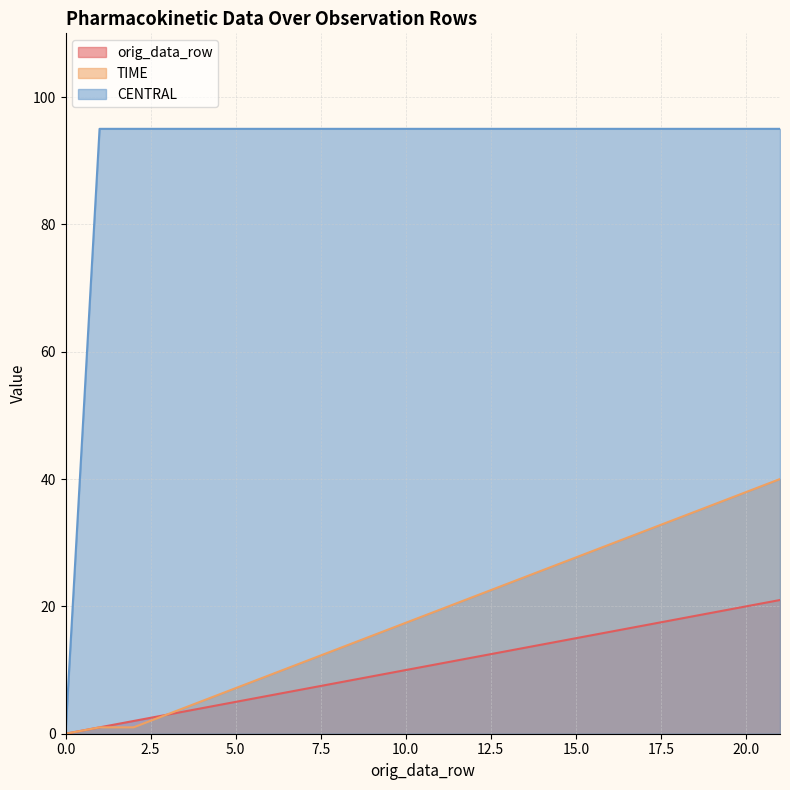

True or false: CENTRAL has more than 1 interior local peaks.

False